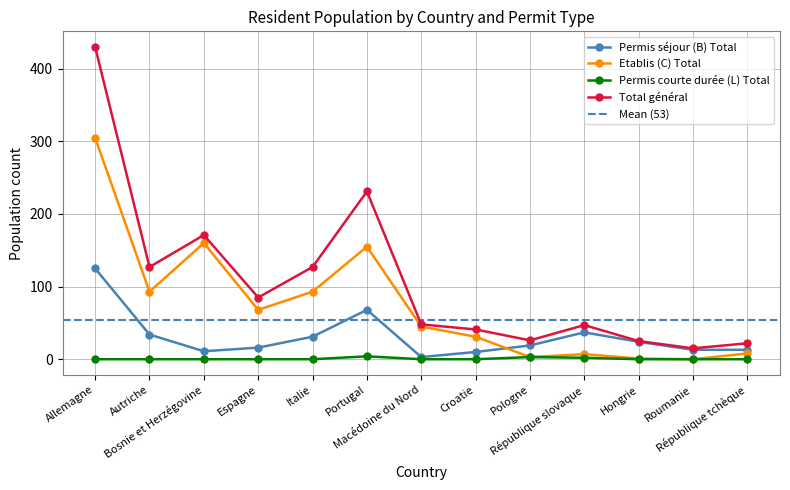

How many lines are shown in the chart?

4